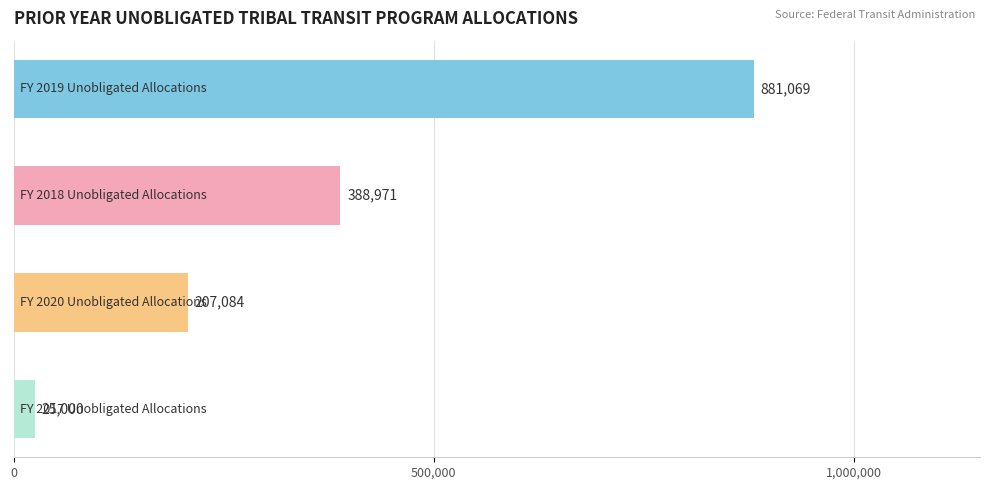

Count the number of categories in the chart.

4